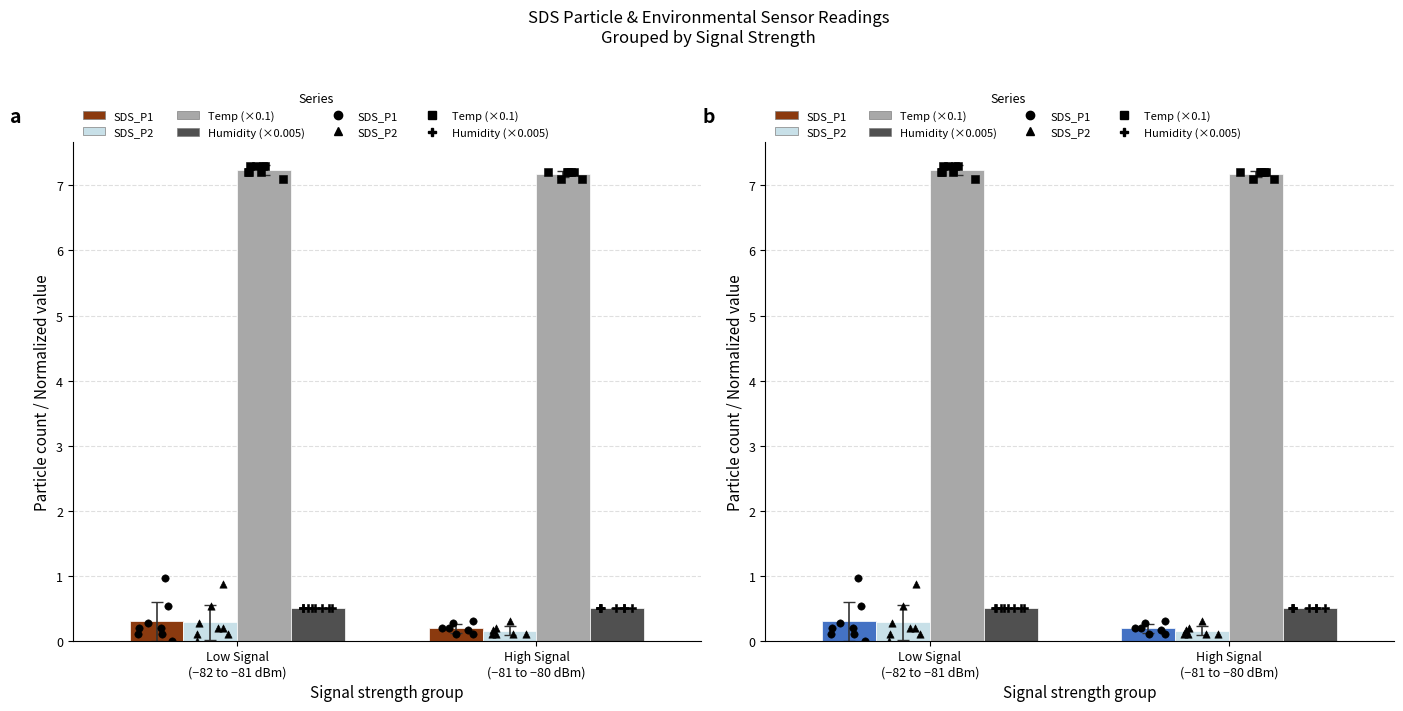

Is the value of SDS_P2 at Low Signal
(−82 to −81 dBm) greater than the value of Humidity (×0.005) at High Signal
(−81 to −80 dBm)?

No